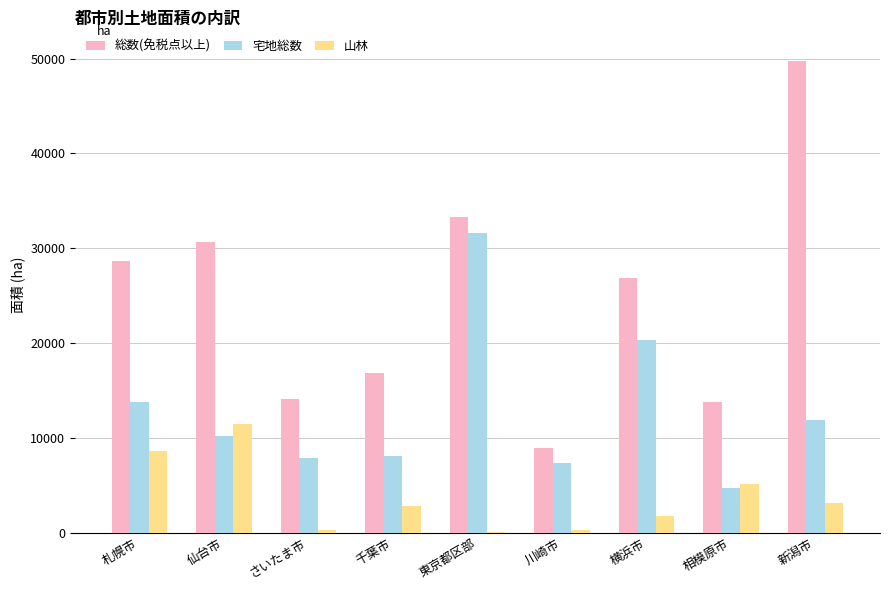

Count the number of data series in this chart.

3